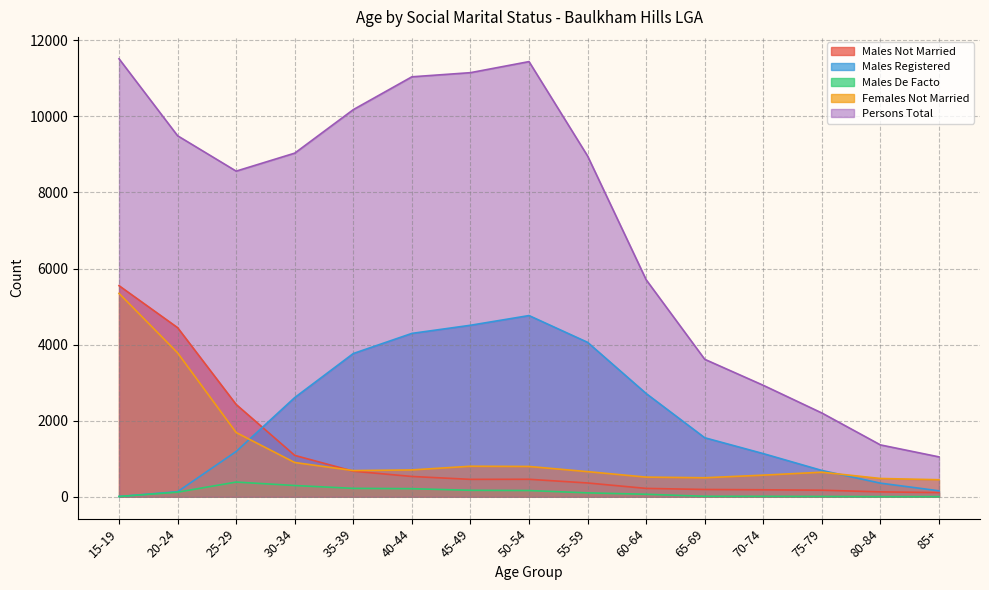

What is the spread (max minus min) of values at 85+?

1045